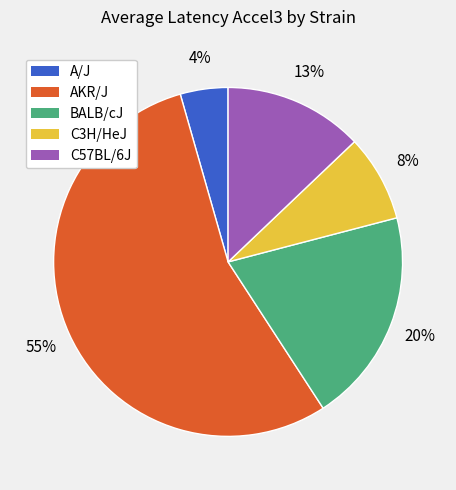

Do C57BL/6J and C3H/HeJ together represent more than half of the pie?

No